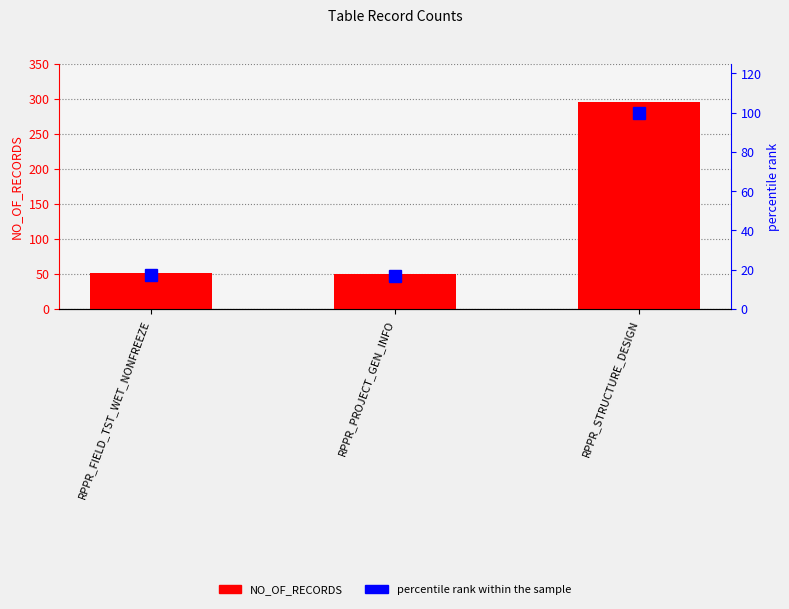

What is the sum of the percentile rank within the sample values at RPPR_STRUCTURE_DESIGN and RPPR_FIELD_TST_WET_NONFREEZE?

117.3